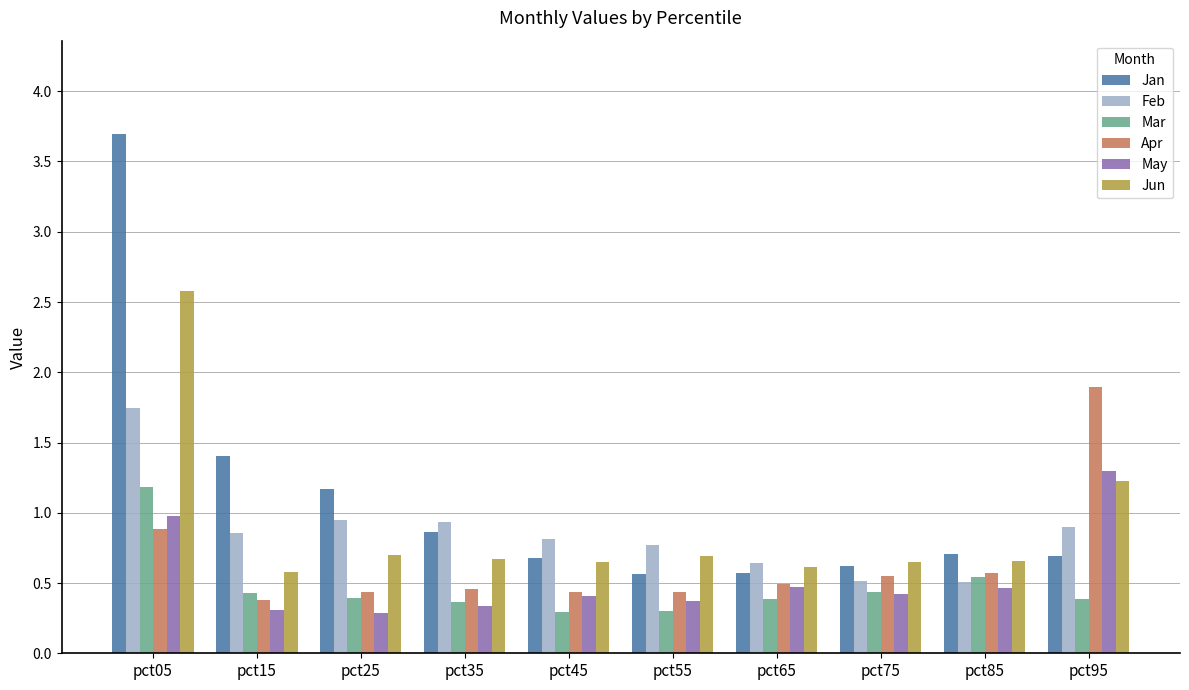

How many data points does each series have?

10